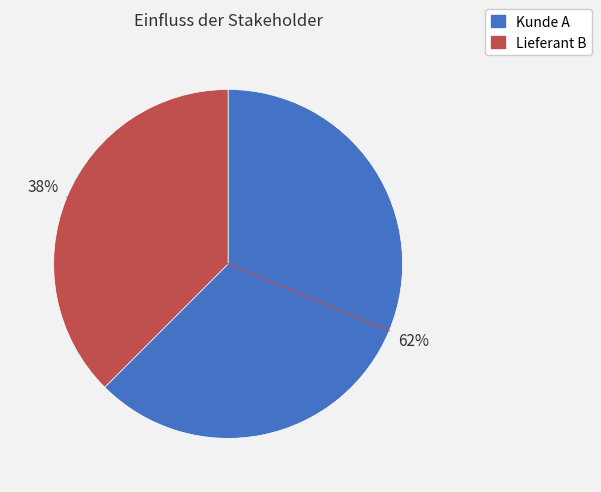

How many slices are in this pie chart?

2